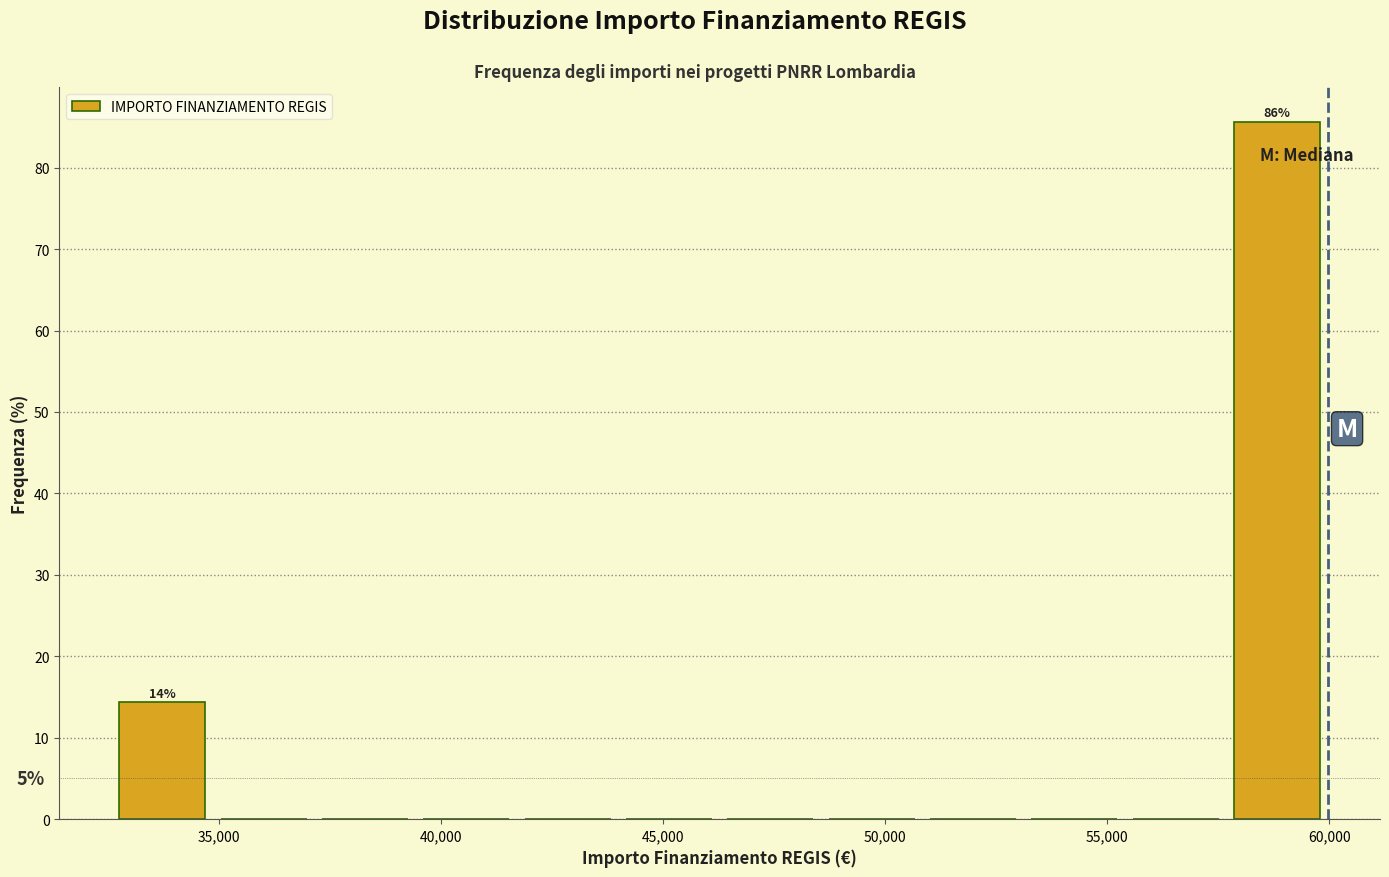

Over which range of the x-axis is the bar tallest?

57500 to 60000